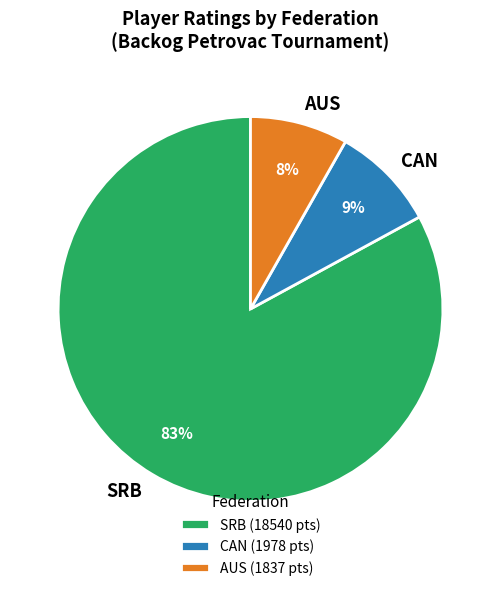

To the nearest percent, what is the difference between the AUS and SRB slice percentages?

75%